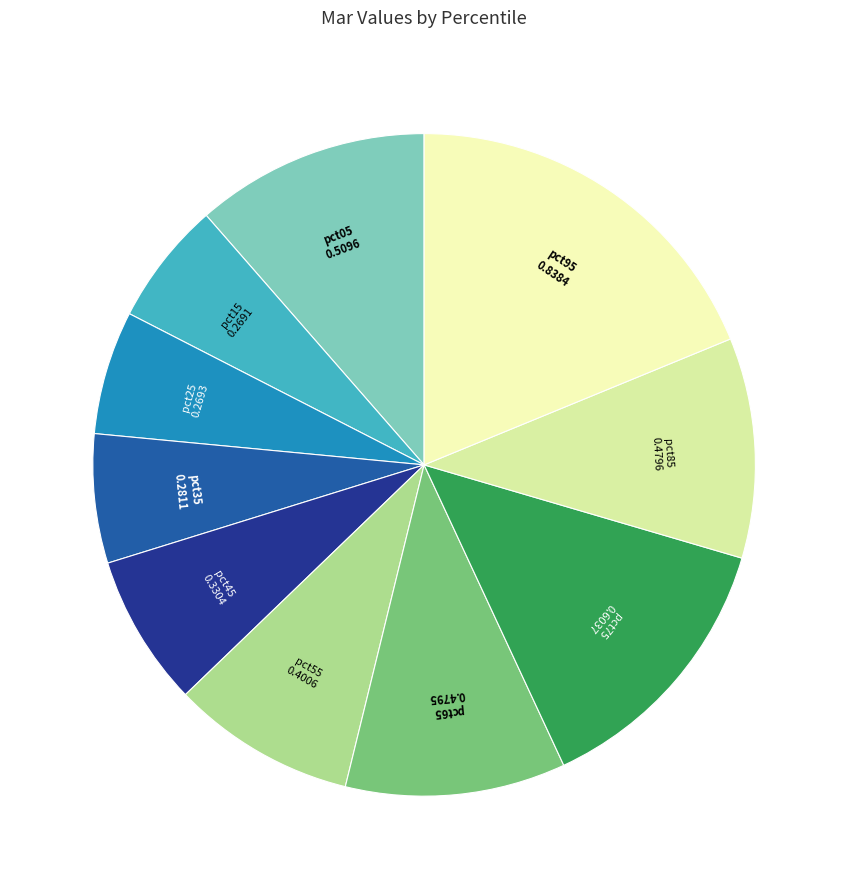

Which category has the biggest portion of the pie?

pct95